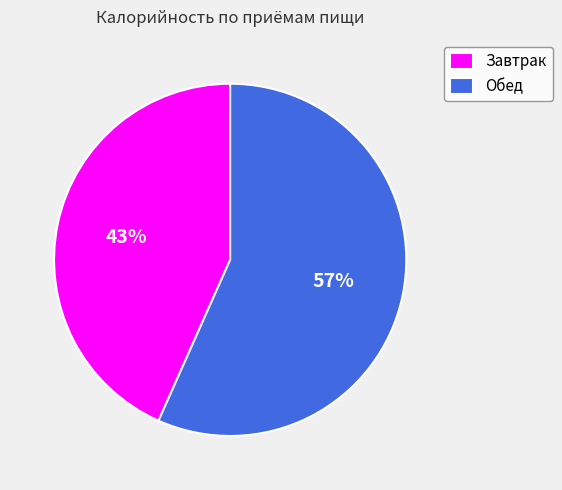

Which has a higher value, Обед or Завтрак?

Обед